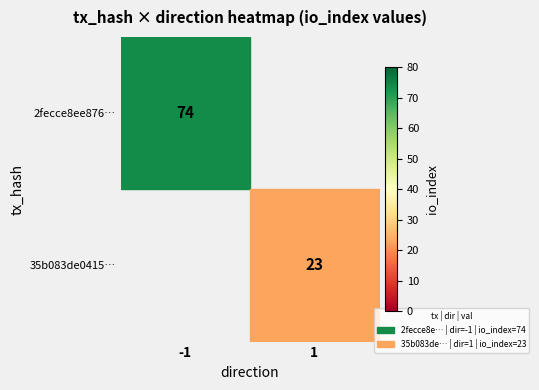

The 35b083de0415… series shows 23 at 1. True or false?

True